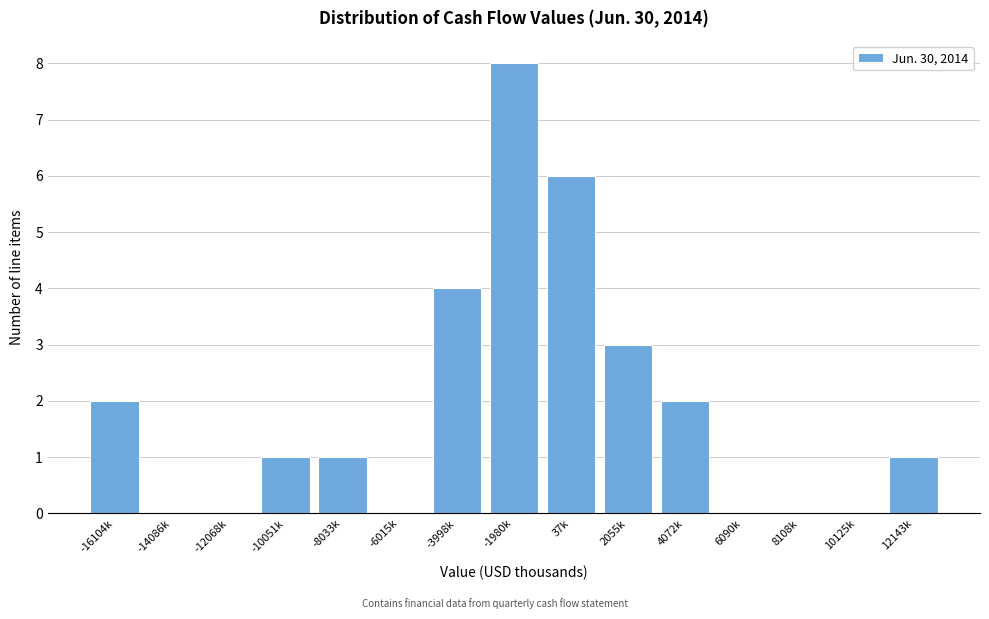

Reading left to right, what are all the values shown in this chart?

-16104k=2	-14086k=0	-12068k=0	-10051k=1	-8033k=1	-6015k=0	-3998k=4	-1980k=8	37k=6	2055k=3	4072k=2	6090k=0	8108k=0	10125k=0	12143k=1